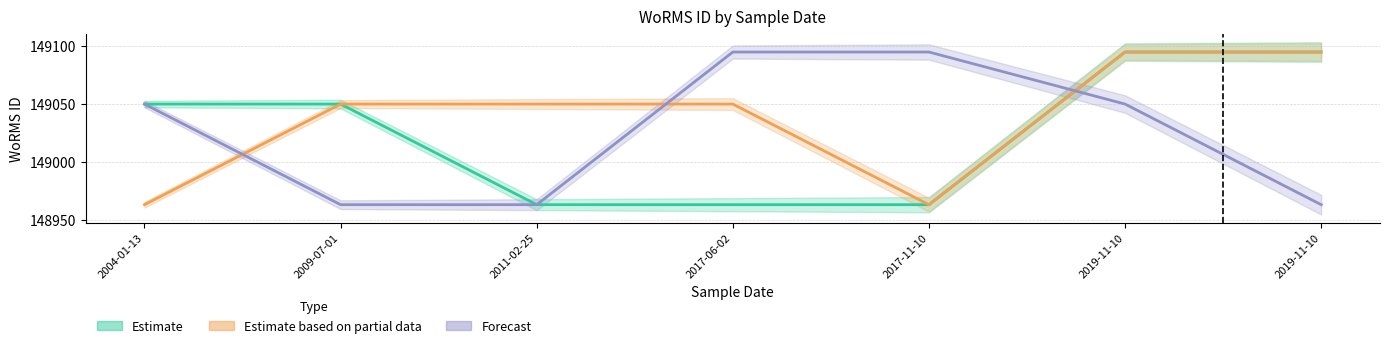

Does the chart have visible grid lines?

Yes